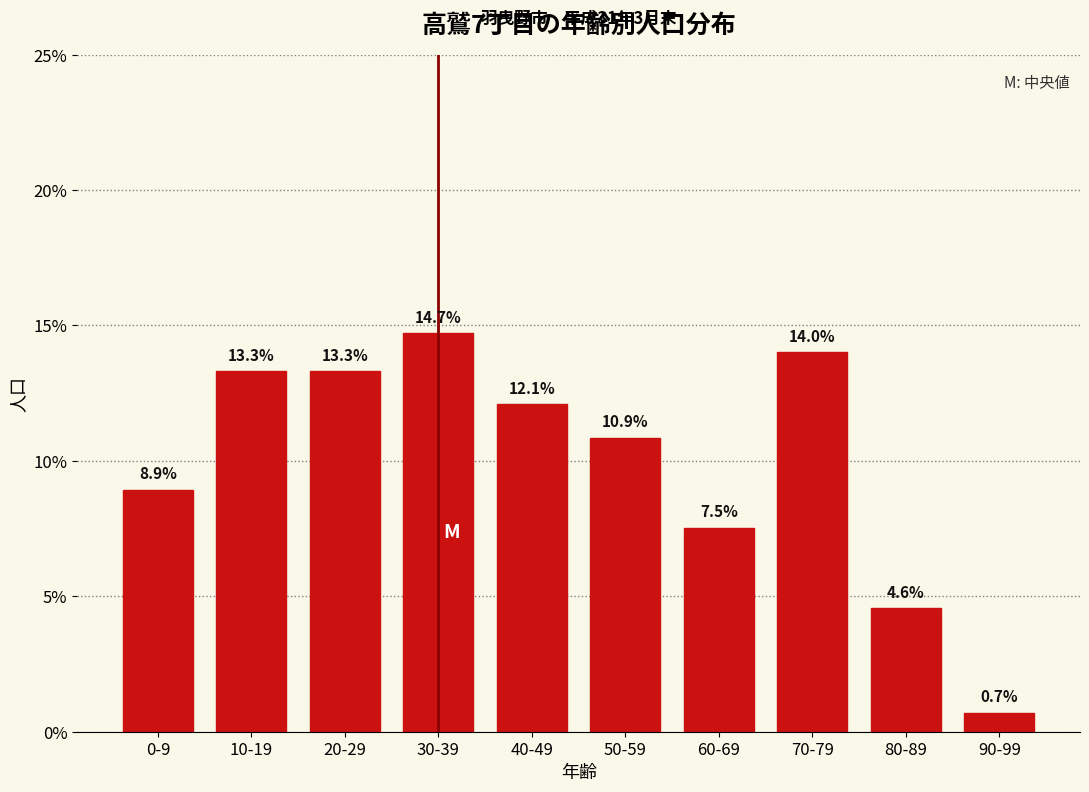

Reading left to right, list all the values displayed in this chart.

0-9=8.9	10-19=13.3	20-29=13.3	30-39=14.7	40-49=12.1	50-59=10.9	60-69=7.5	70-79=14.0	80-89=4.6	90-99=0.7